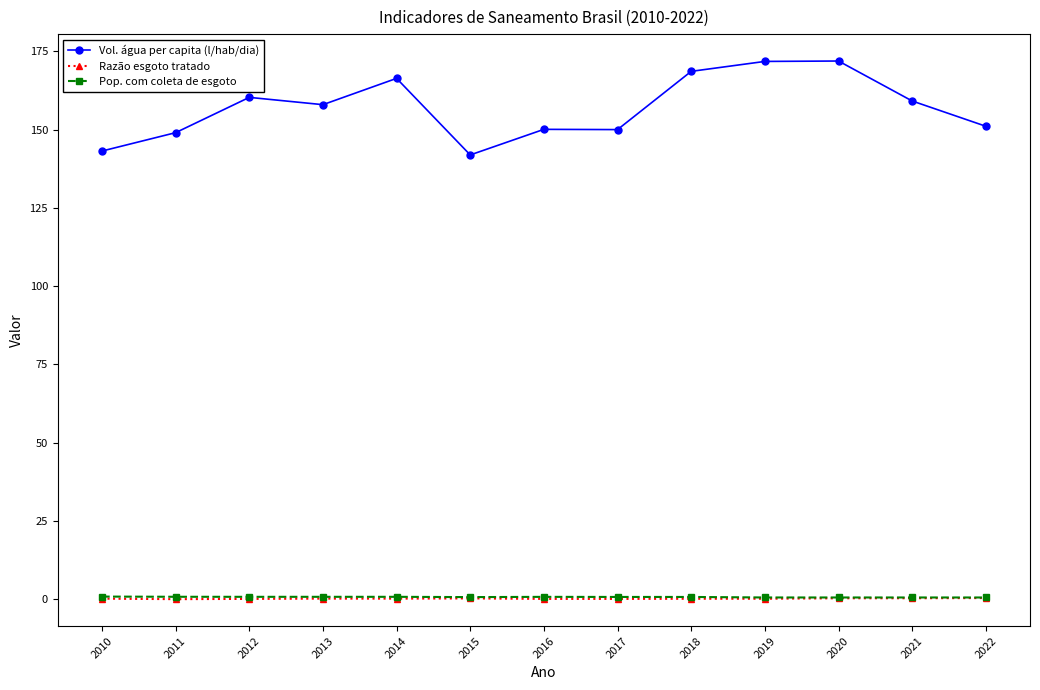

True or false: Vol. água per capita (l/hab/dia) has more than 1 points higher than both neighbors.

True